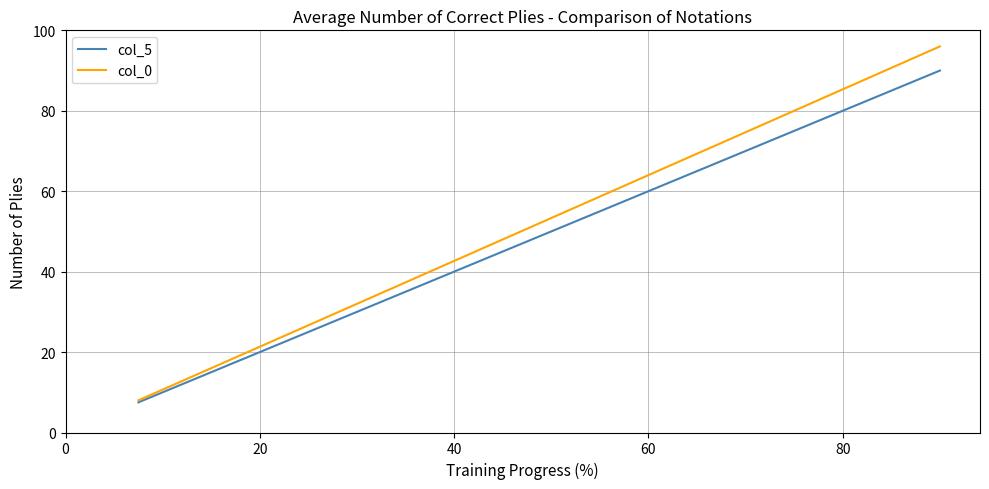

Which series has the widest spread of values?

col_0